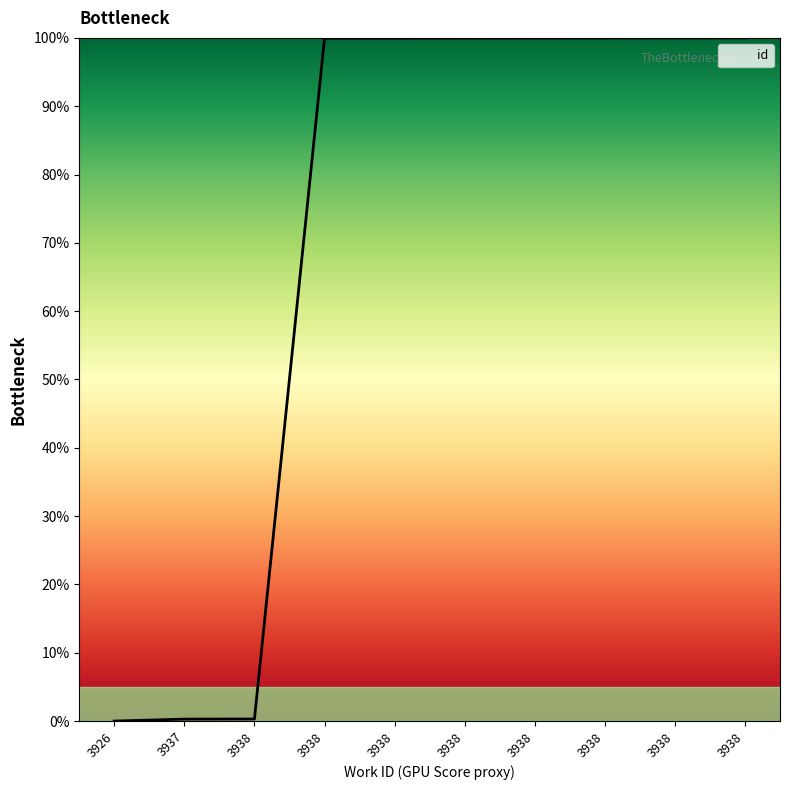

Reading left to right, extract all data points from this chart.

0.0	0.3	0.3	99.9	100.0	100.0	100.0	100.0	100.0	100.0